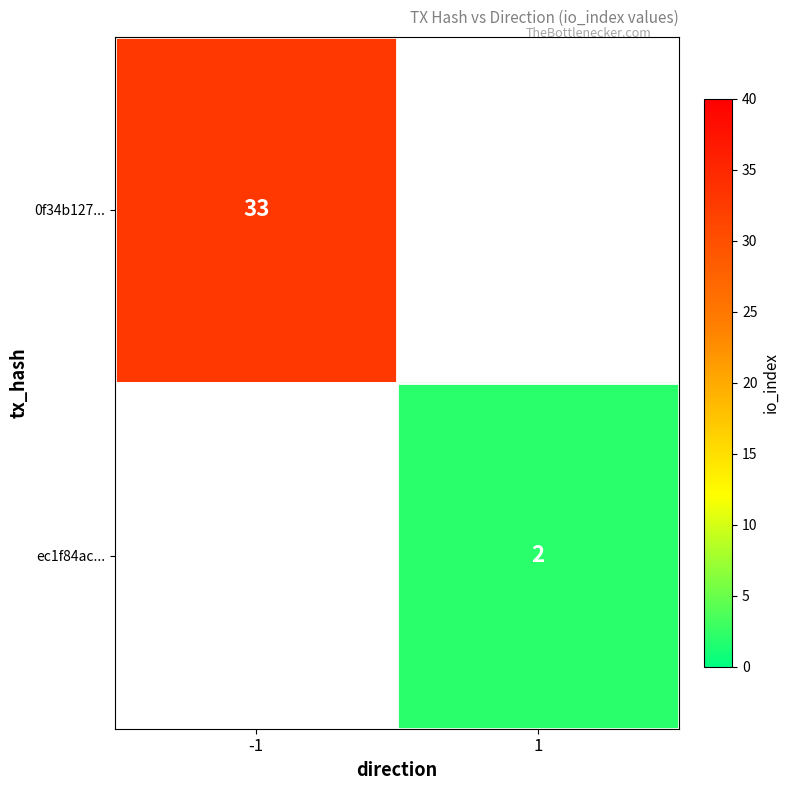

How many data points does each series have?

2